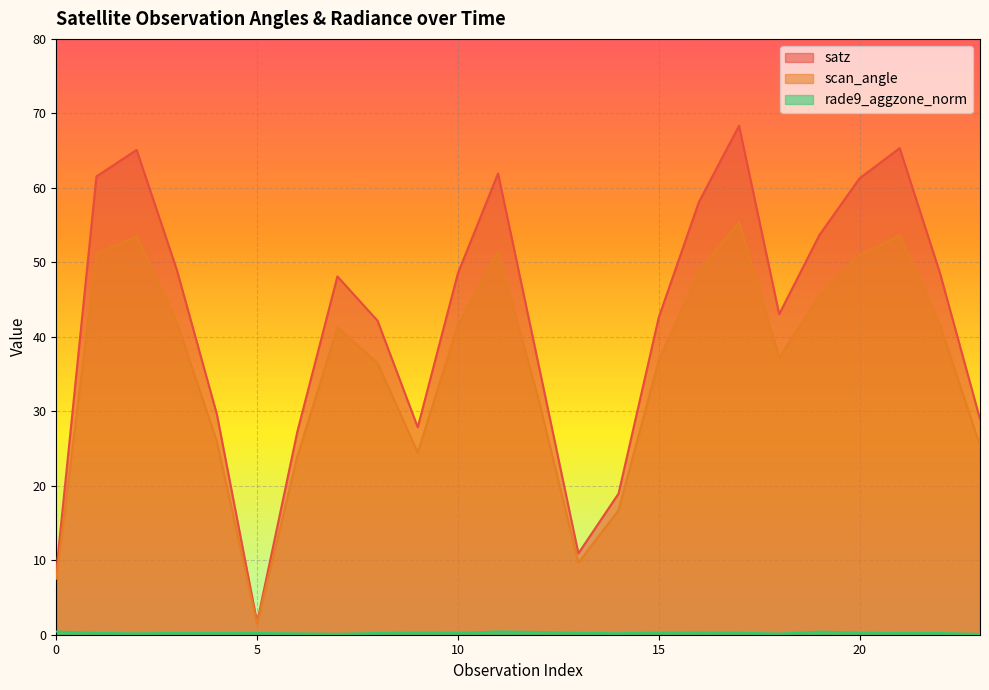

What is the sum of the satz values at 8 and 17?

110.5